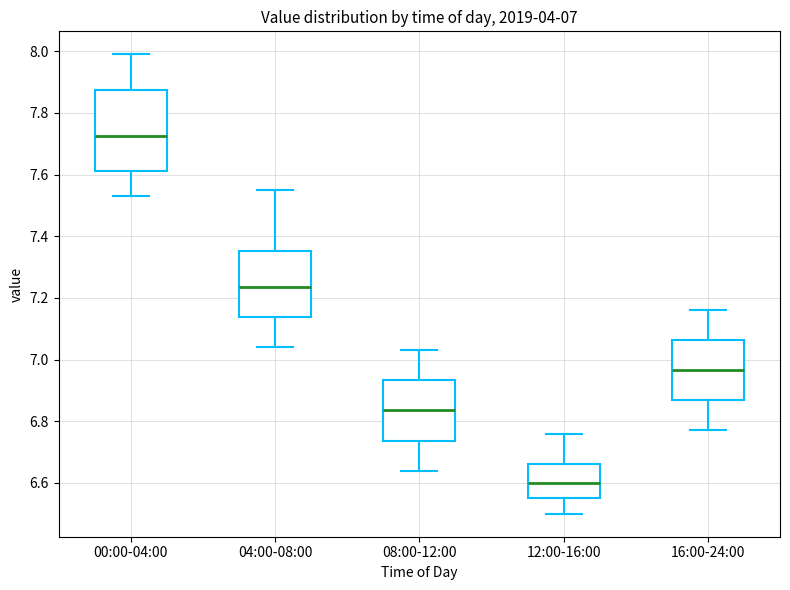

Which box has the lowest median line?

12:00-16:00